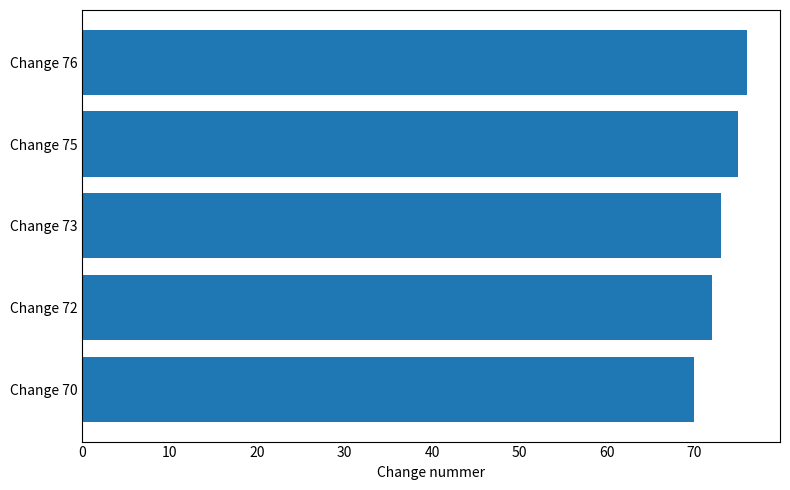

Reading bottom to top, list all the values displayed in this chart.

70	72	73	75	76